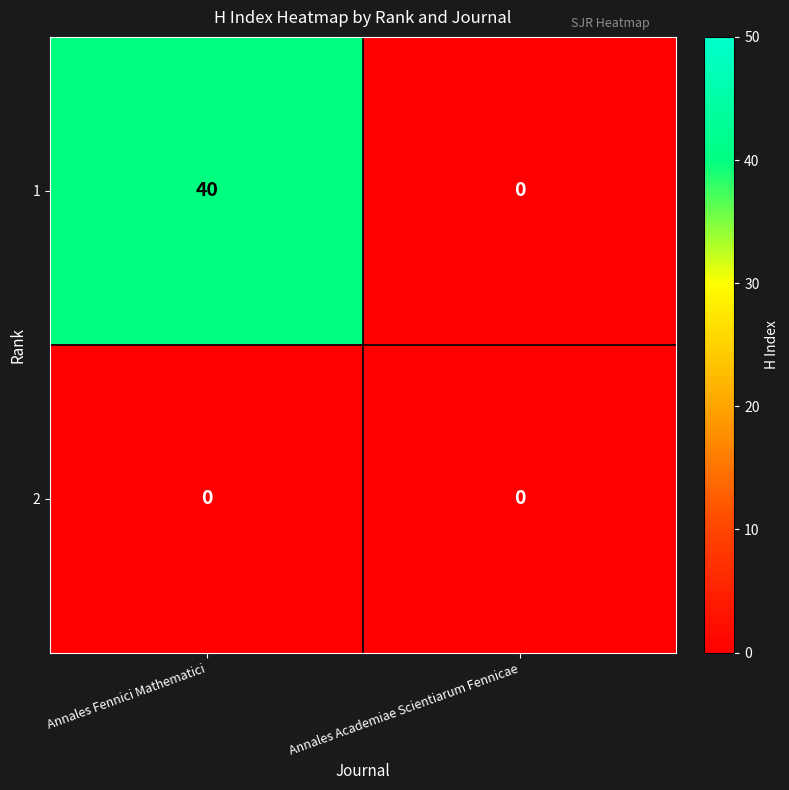

What is the difference between the maximum and minimum values in the 1 series?

40